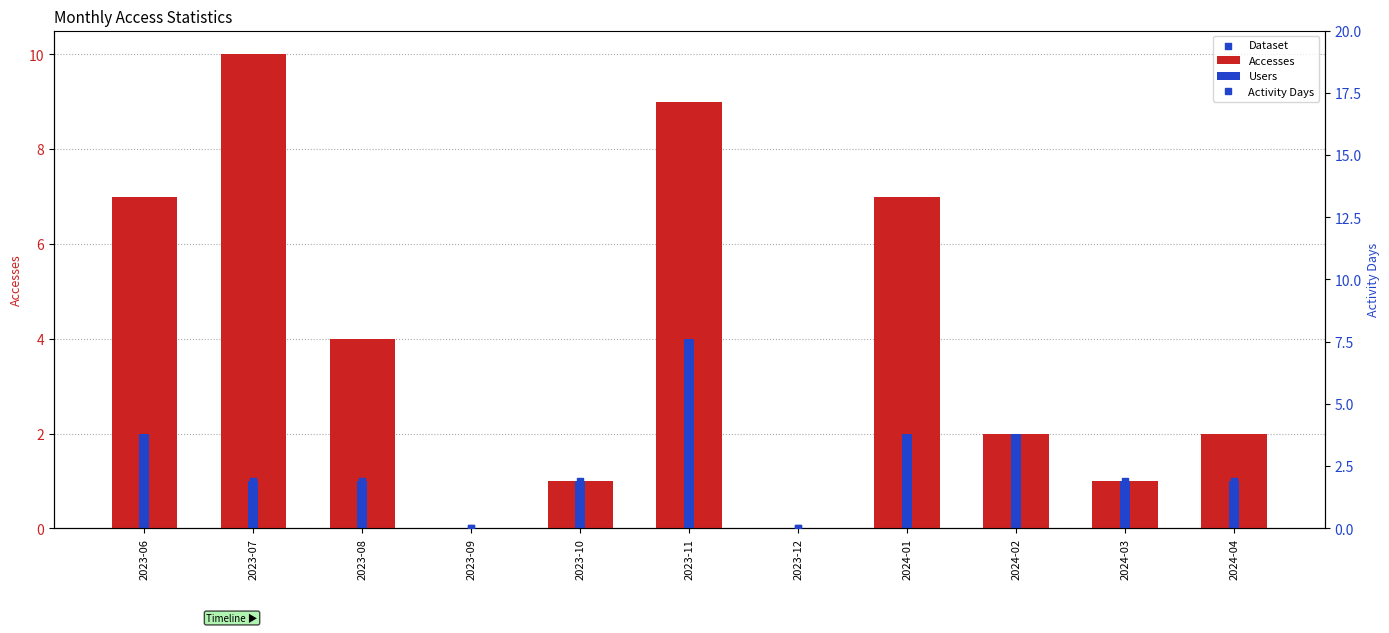

Which series has the largest Y range (max minus min)?

Accesses